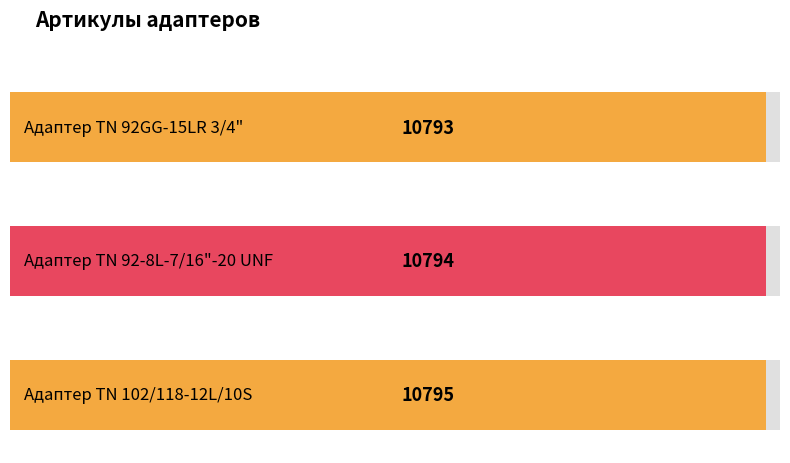

How many series are shown in this chart?

1